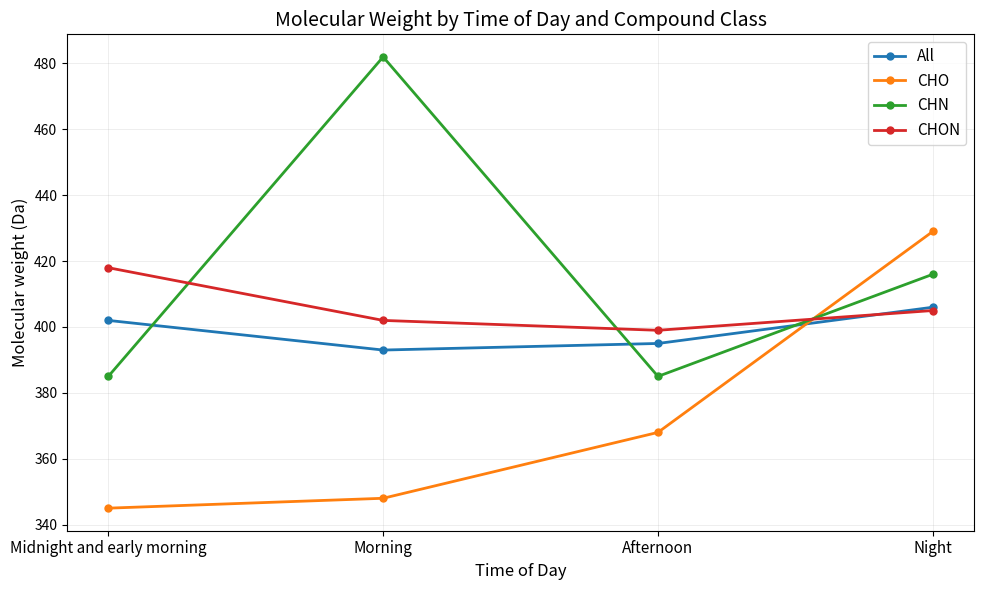

Is it true that CHON equals 563 at Midnight and early morning?

False